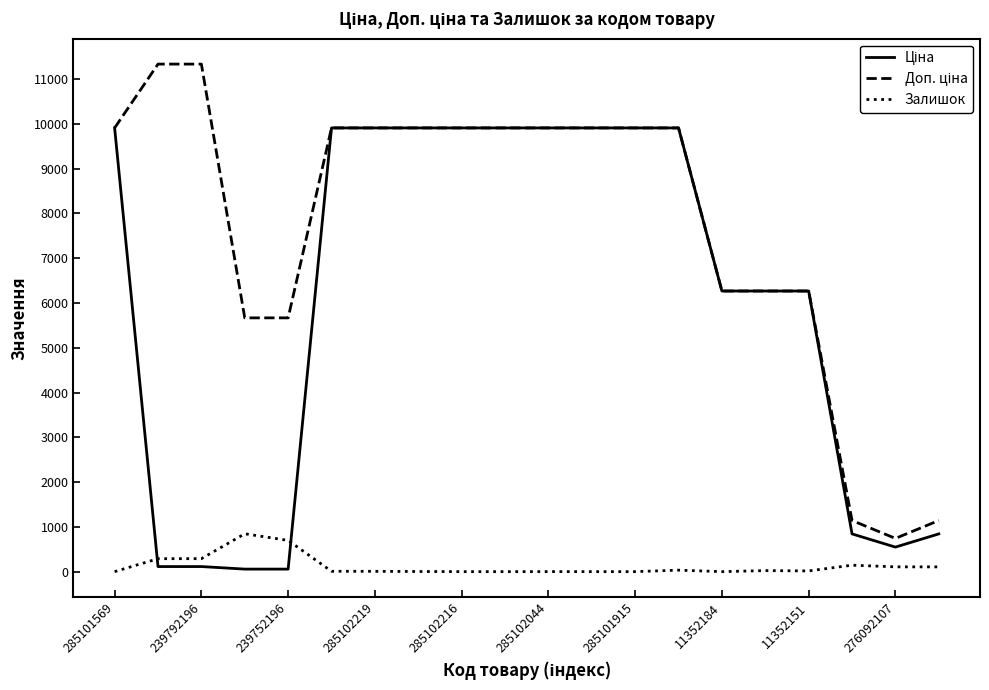

What is the maximum value shown in the chart?

11334.0